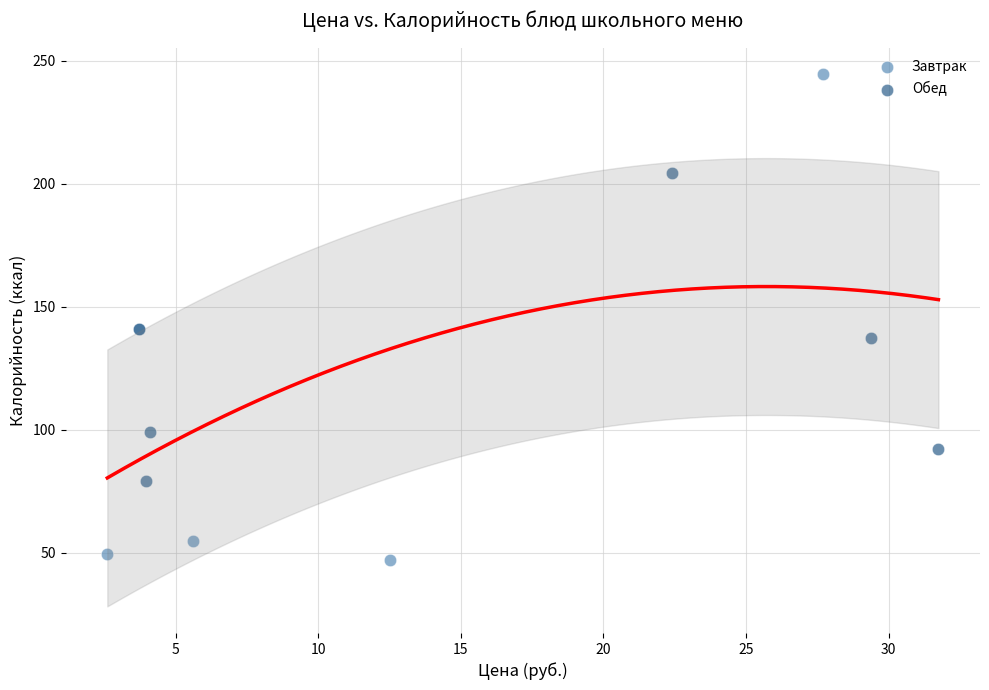

Which series reaches the minimum Y coordinate?

Завтрак